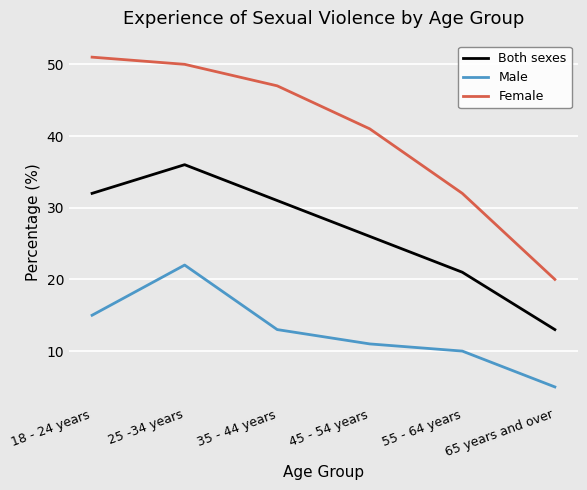

In Male, how many points are higher than both neighbors (excluding endpoints)?

1